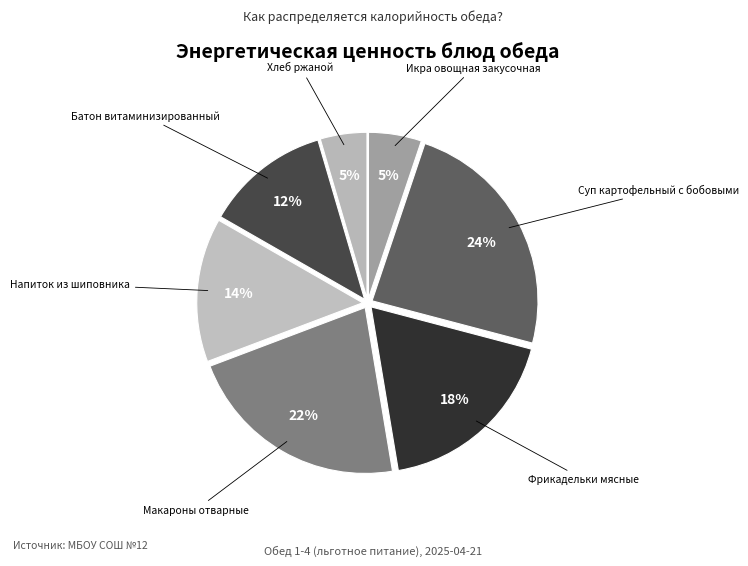

What is the largest slice in the pie chart?

Суп картофельный с бобовыми